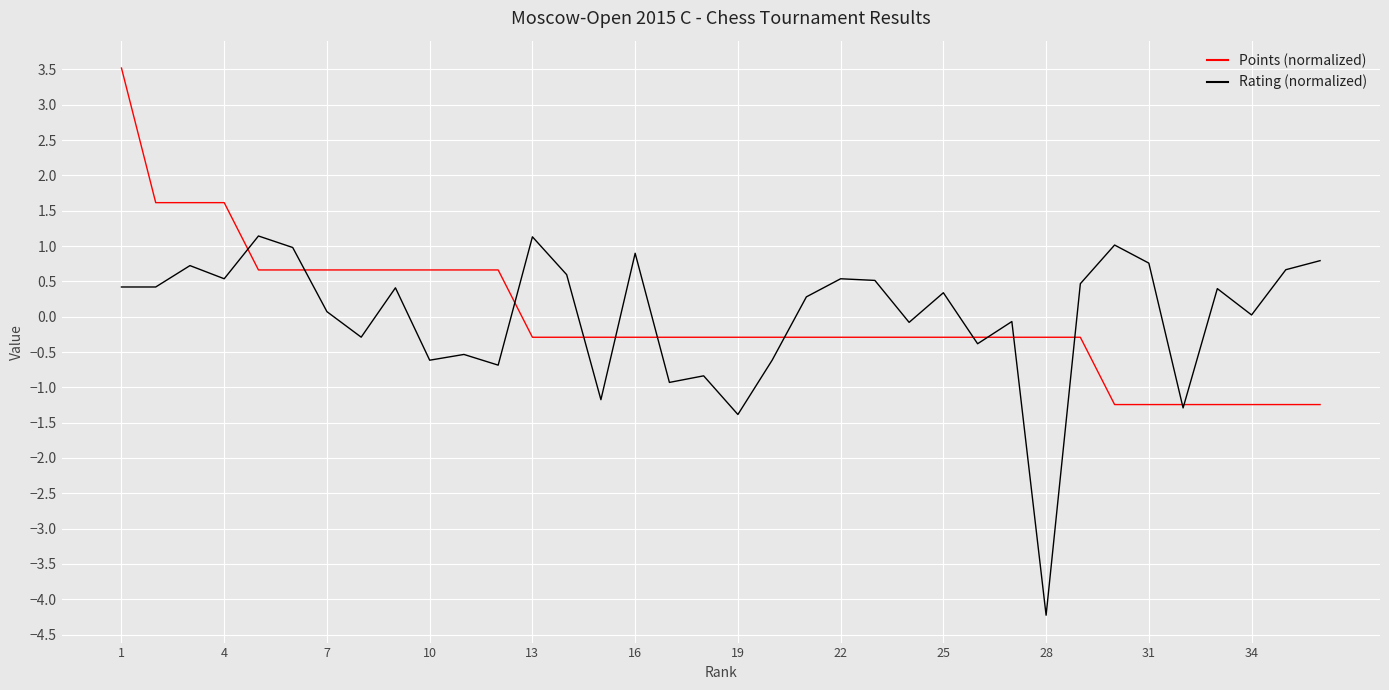

After their last crossing, which series has the higher values: Points (normalized) or Rating (normalized)?

Rating (normalized)